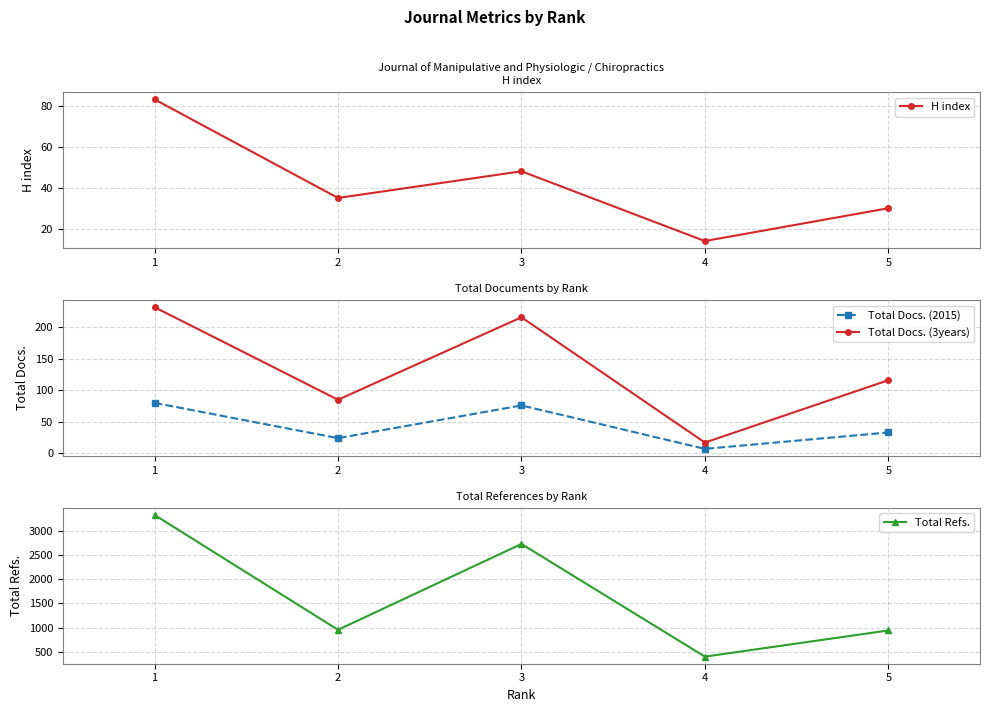

At which category is the sum across all series the highest?

1